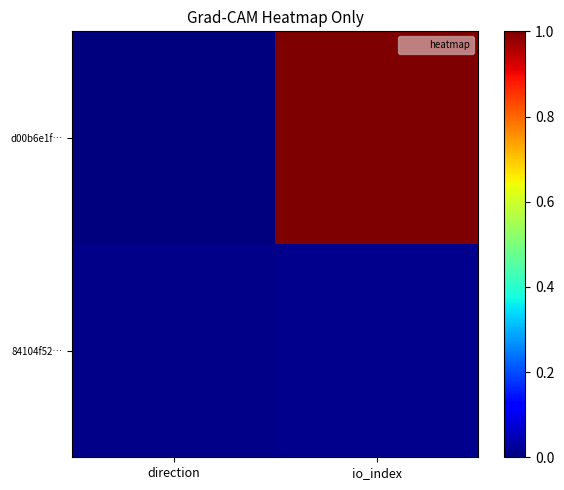

How many distinct data groups are displayed?

2